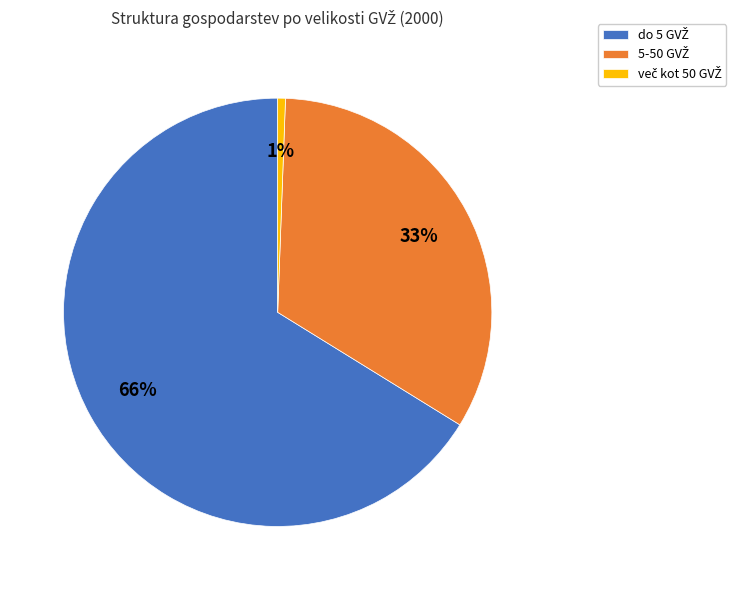

To the nearest percent, what is the average slice percentage?

33%